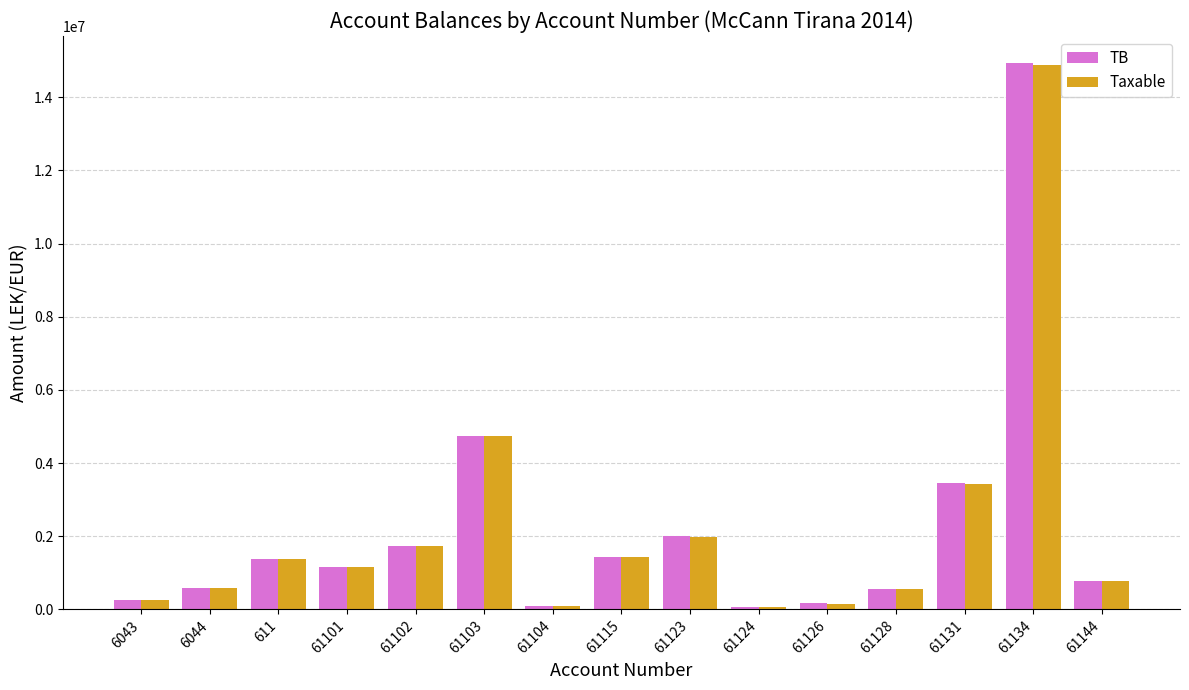

What is the difference between the maximum and minimum values in the TB series?

14869345.6